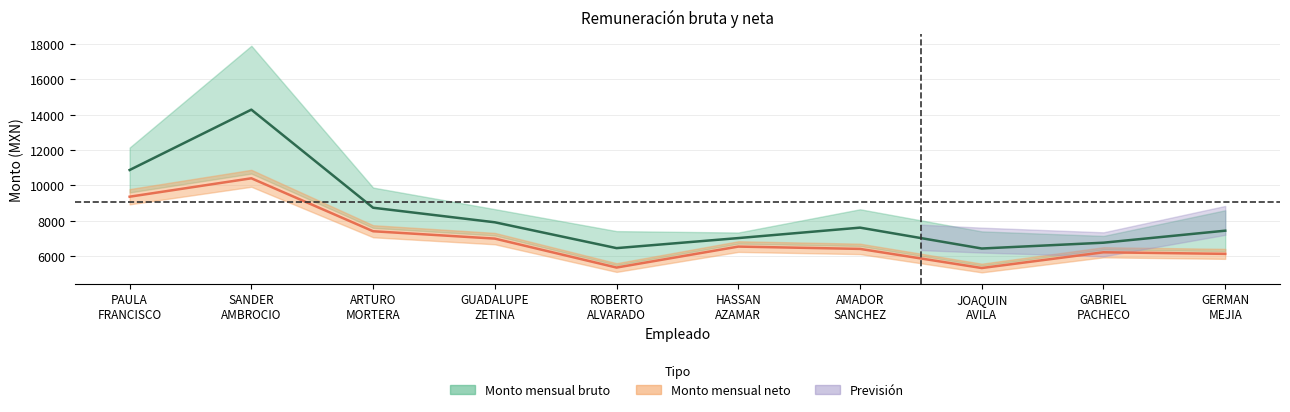

What is the label of the 9th point from the left?

GABRIEL PACHECO